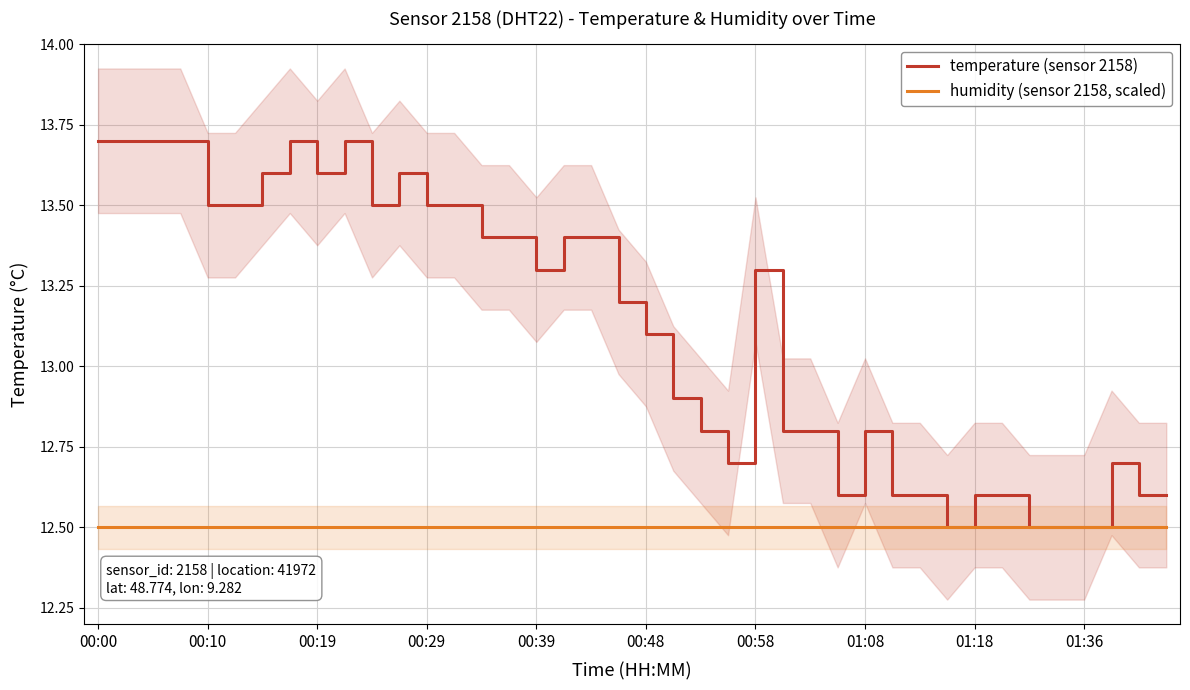

What are all the series names shown in the legend?

temperature (sensor 2158), humidity (sensor 2158, scaled)